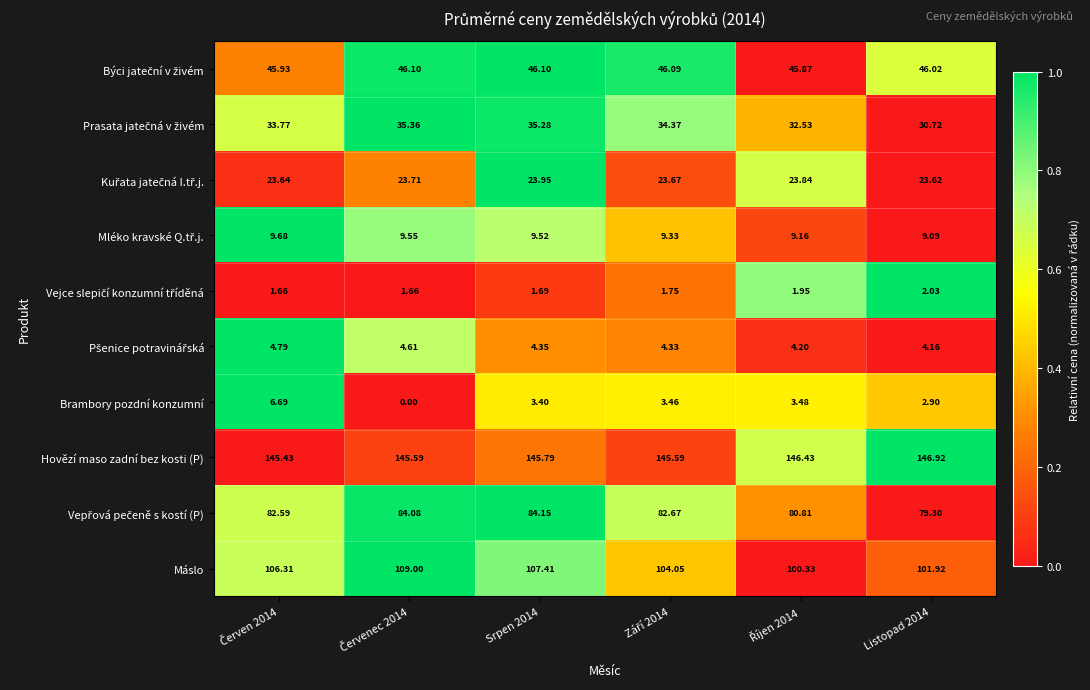

Which series has the largest total across all categories?

Hovězí maso zadní bez kosti (P)